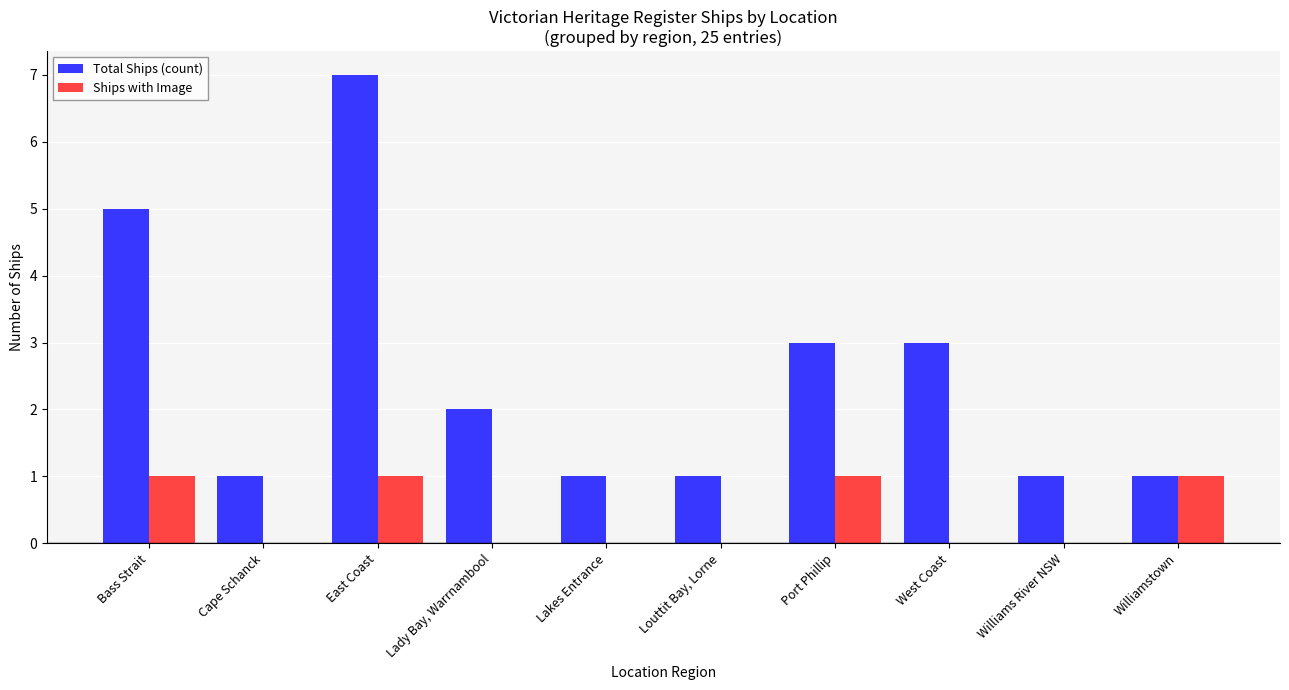

Is the value of Total Ships (count) at East Coast greater than the value of Ships with Image at Cape Schanck?

Yes